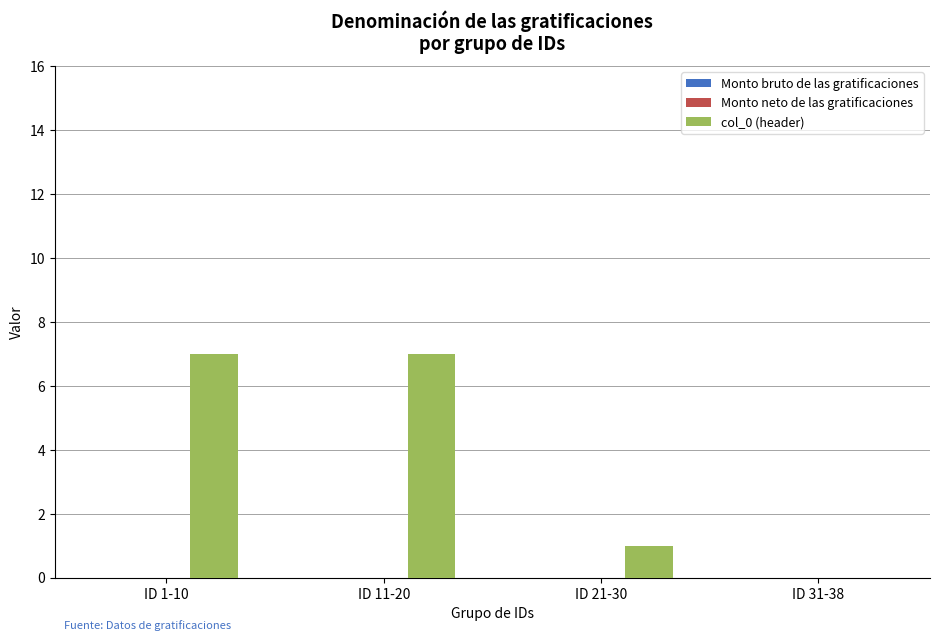

Between ID 11-20 and ID 21-30, which is larger?

ID 11-20